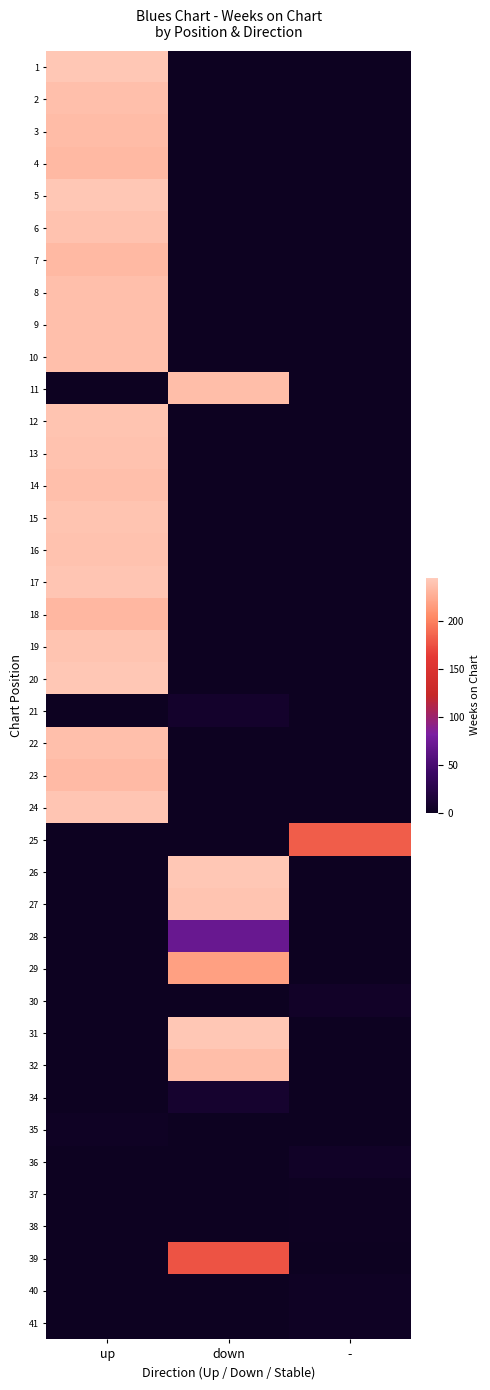

How many positive values does the 17 series have?

1